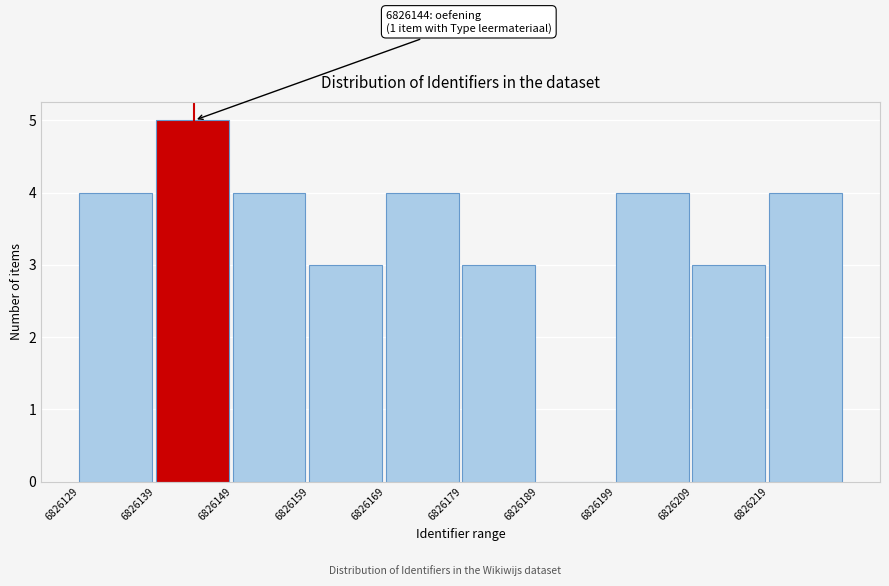

Which range on the x-axis has the tallest bar?

6826139 to 6826149